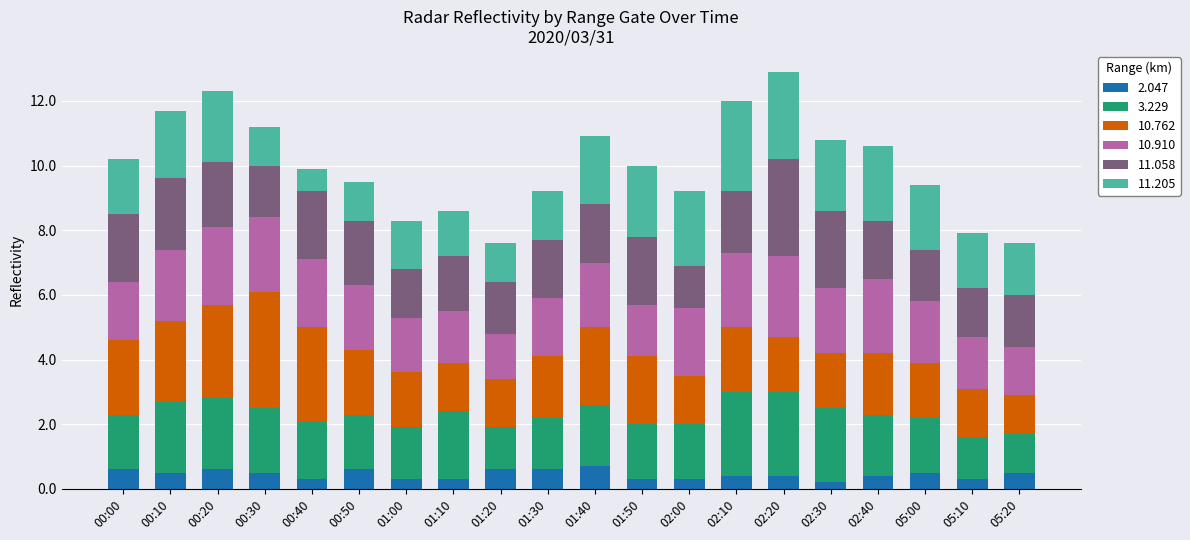

What is the total value across all series at 00:40?

9.9